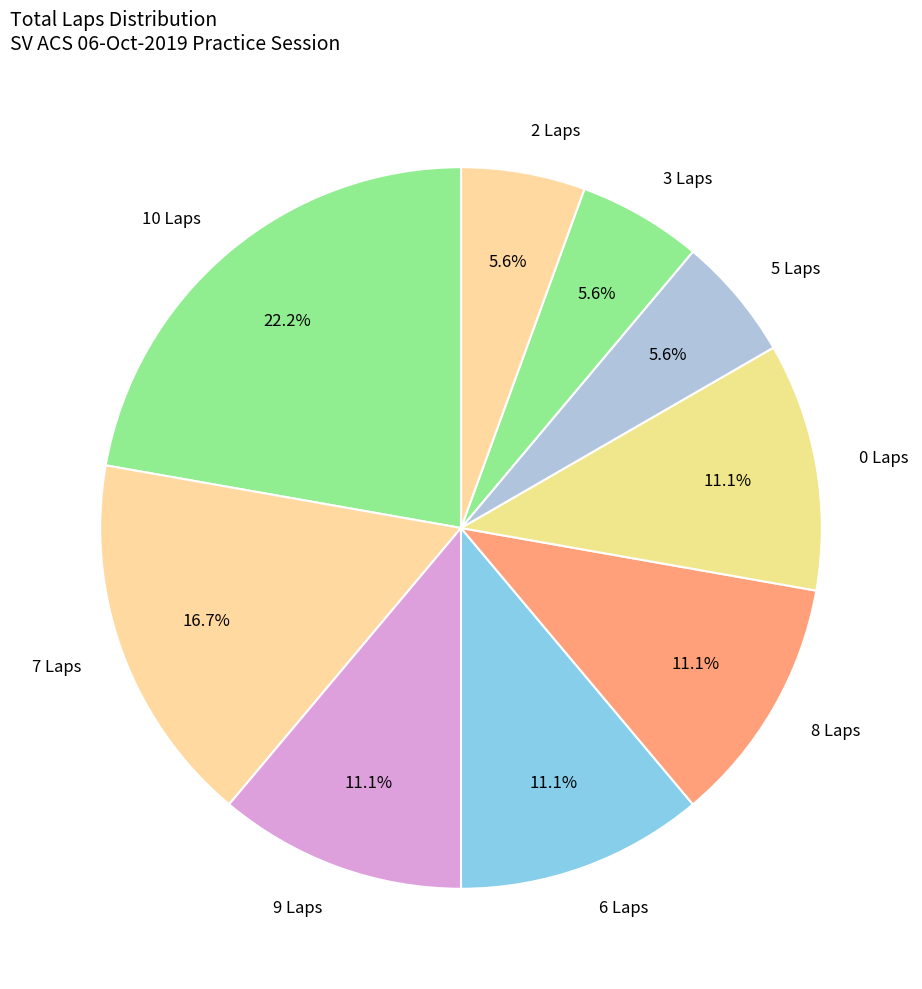

What portion of the pie excludes 6 Laps?

88.9%